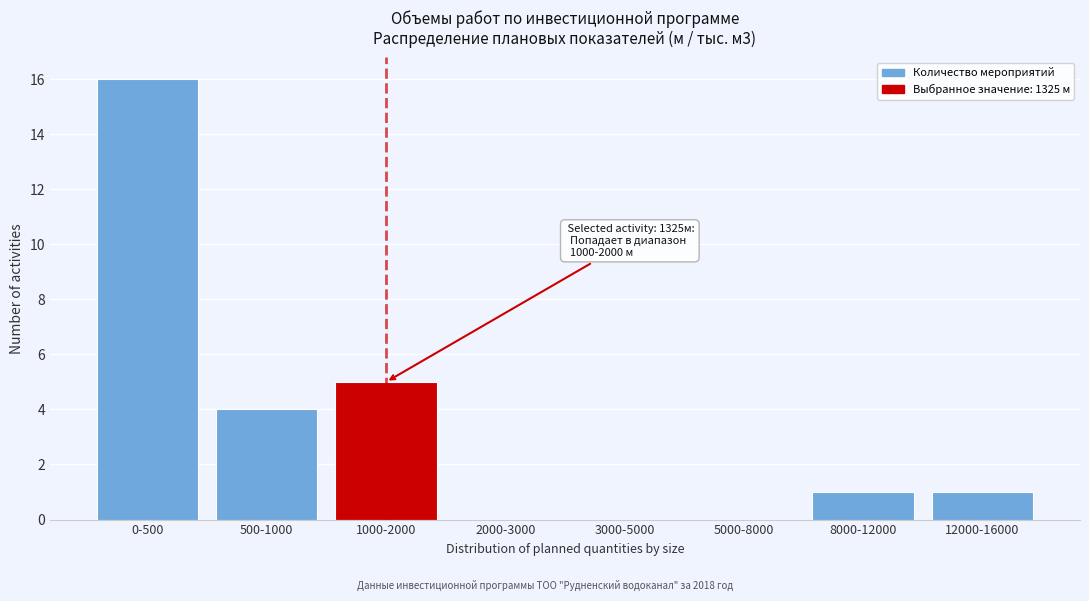

Reading left to right, what are all the values shown in this chart?

0-500=16	500-1000=4	1000-2000=5	2000-3000=0	3000-5000=0	5000-8000=0	8000-12000=1	12000-16000=1